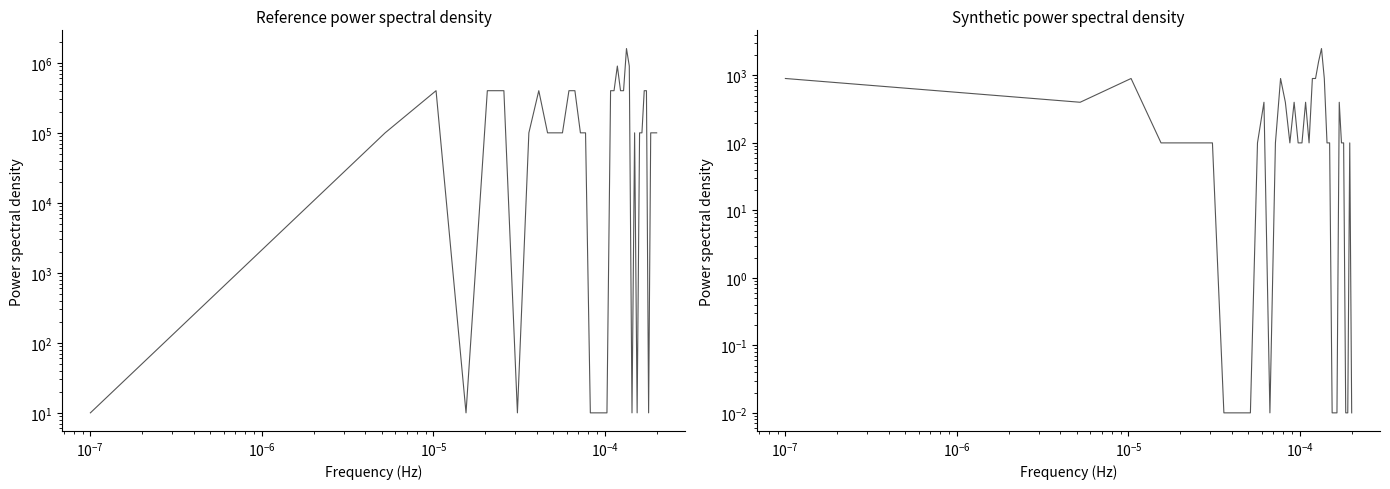

How many values in the col_9 series are below 100?

11